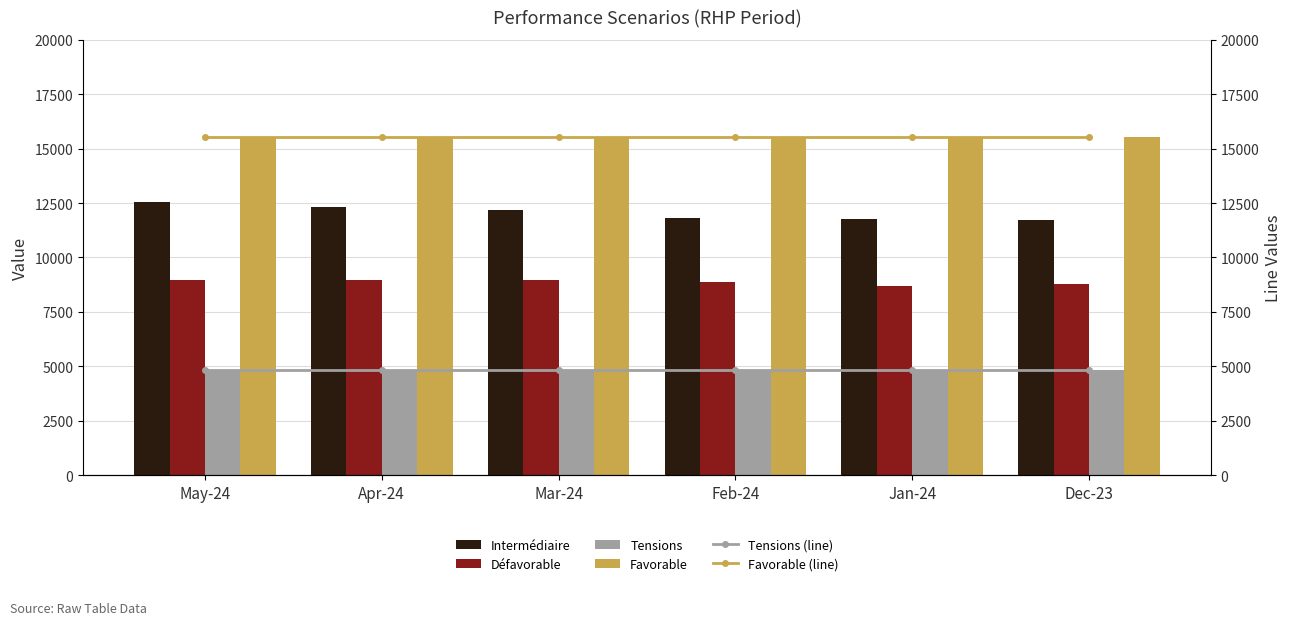

Which category has the lowest value across all series?

May-24